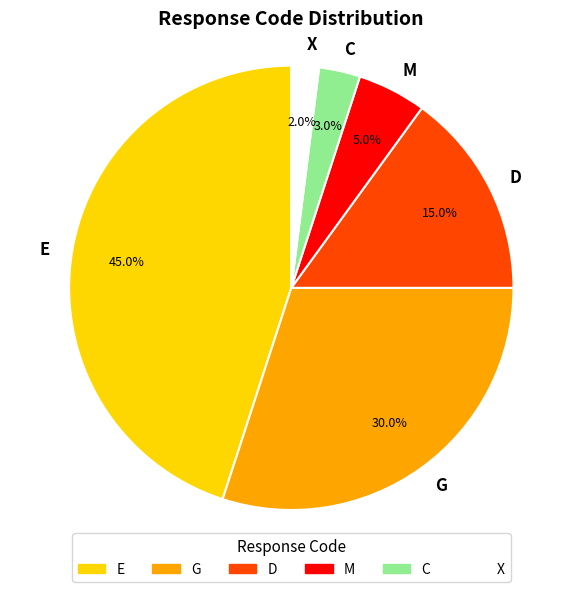

Which slice is the smallest?

X